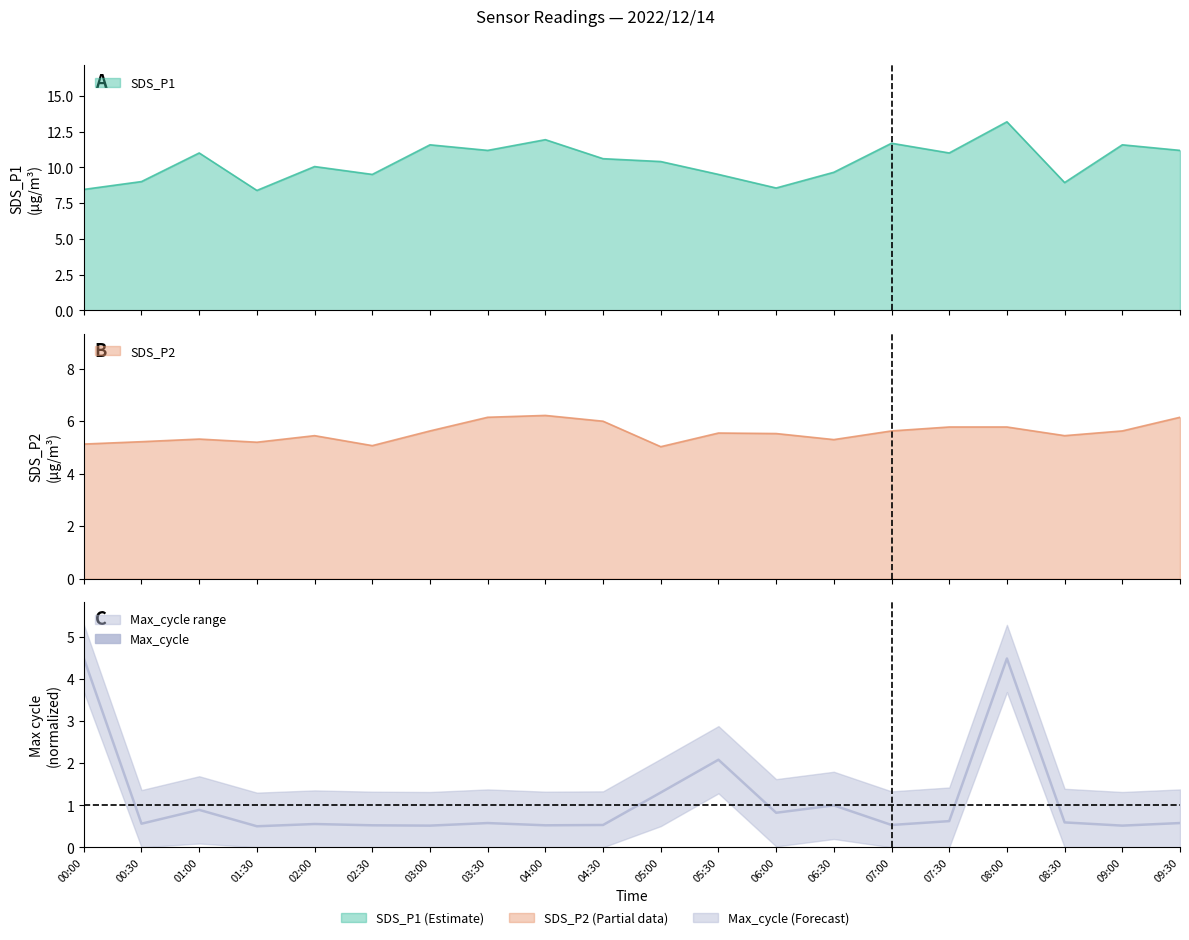

Rank the categories by value from highest to lowest.

00:00, 08:00, 05:30, 05:00, 06:30, 01:00, 06:00, 07:30, 08:30, 03:30, 09:30, 00:30, 02:00, 04:30, 07:00, 02:30, 04:00, 03:00, 09:00, 01:30